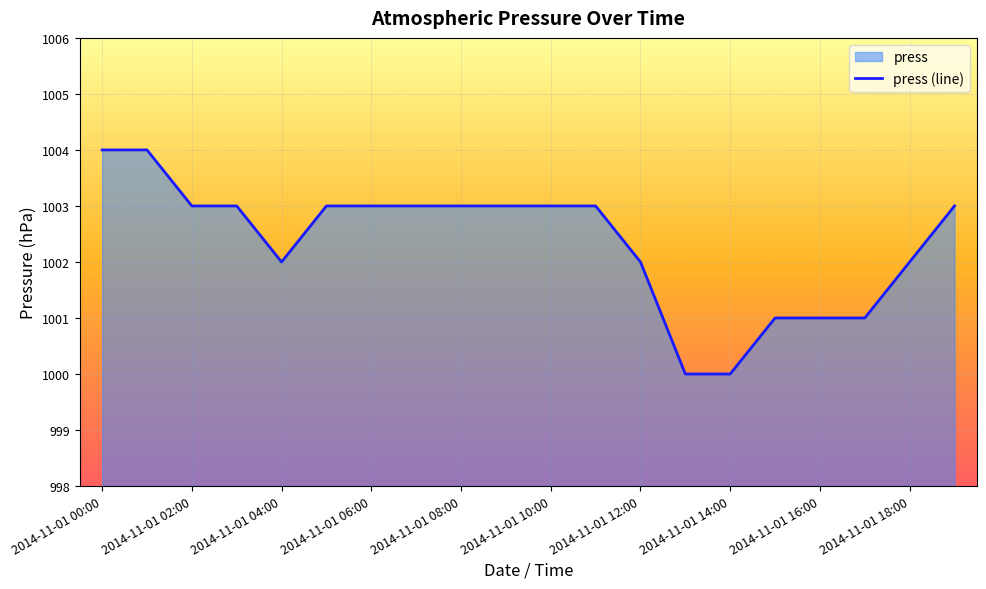

How many lines are shown in the chart?

1